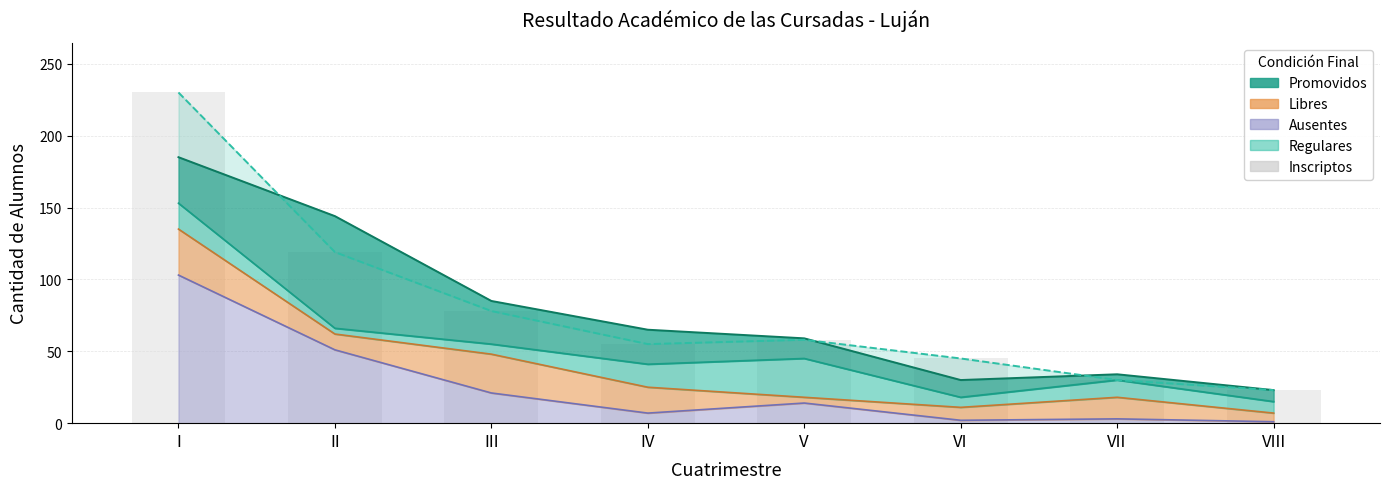

Reading right to left, transcribe all the data shown in this chart.

23	30	45	58	55	78	119	230